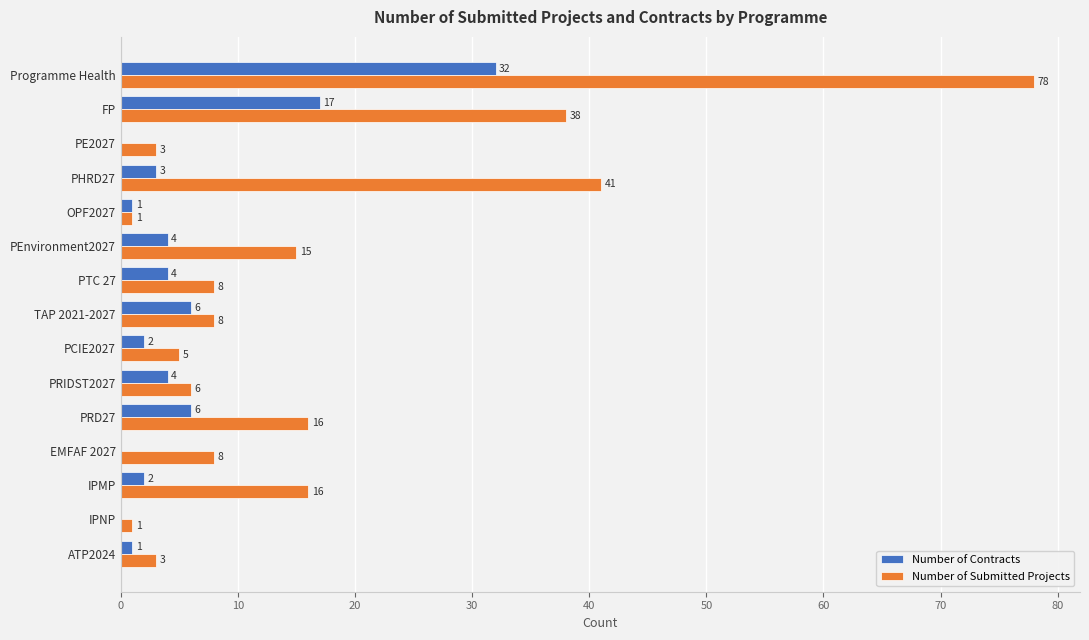

What is the sum of the Number of Submitted Projects values at IPMP and PEnvironment2027?

31